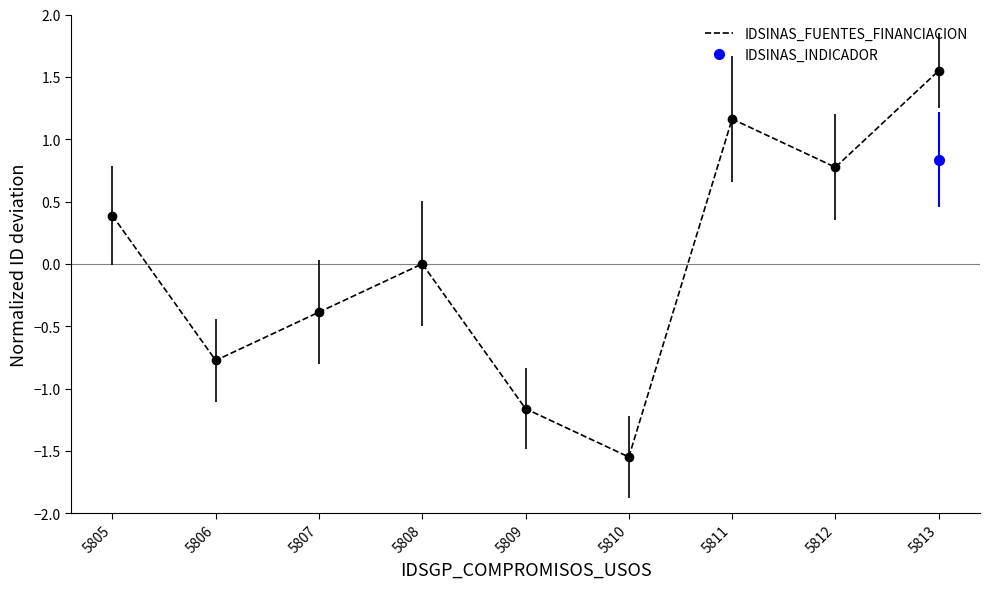

How many interior local valleys (lower than both neighbors) does the data have?

3